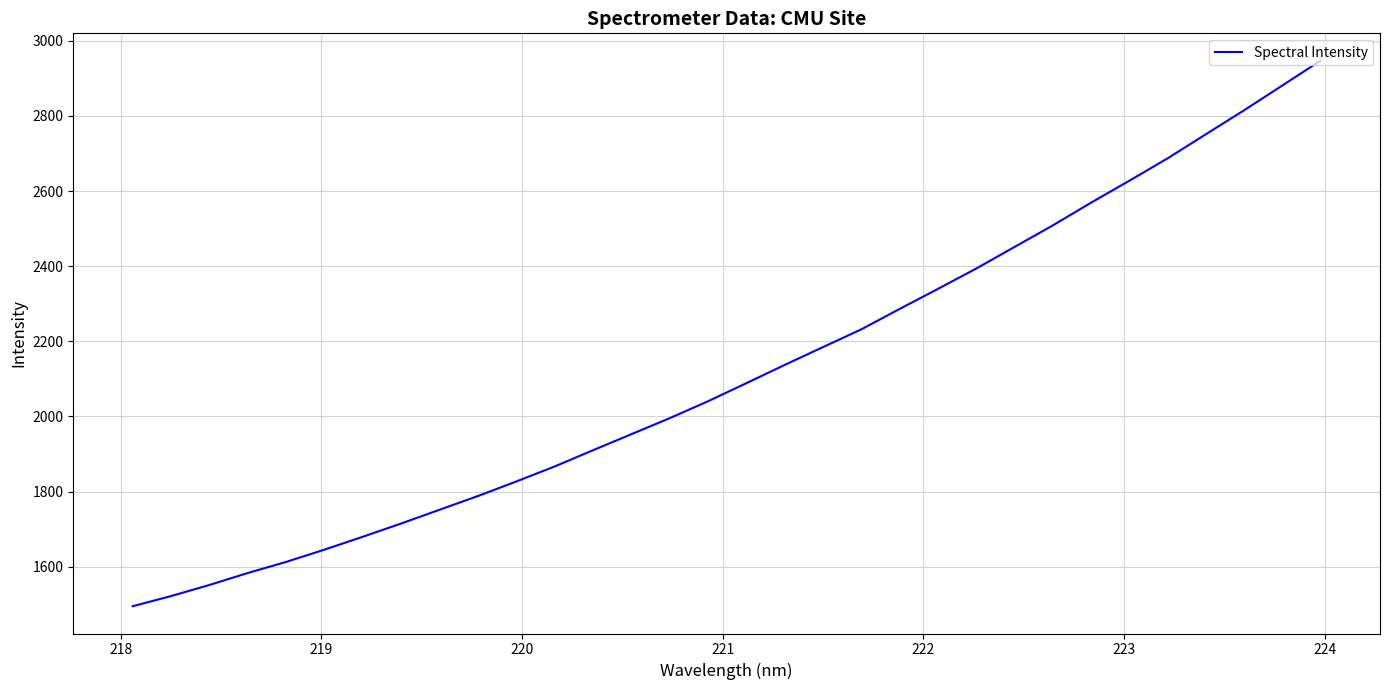

What is the smallest value displayed?

1494.8